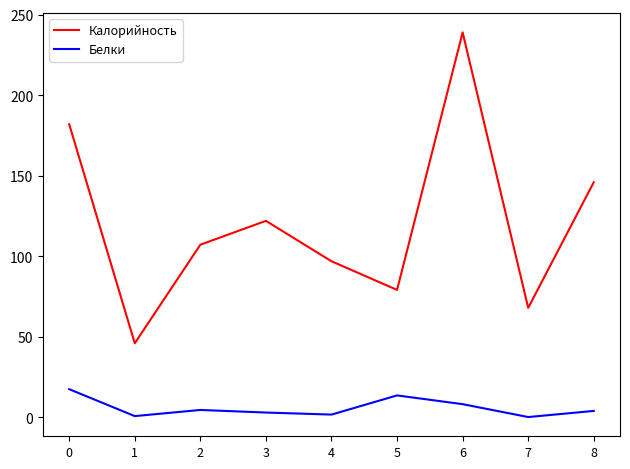

The Калорийность series shows 182.0 at 0. True or false?

True